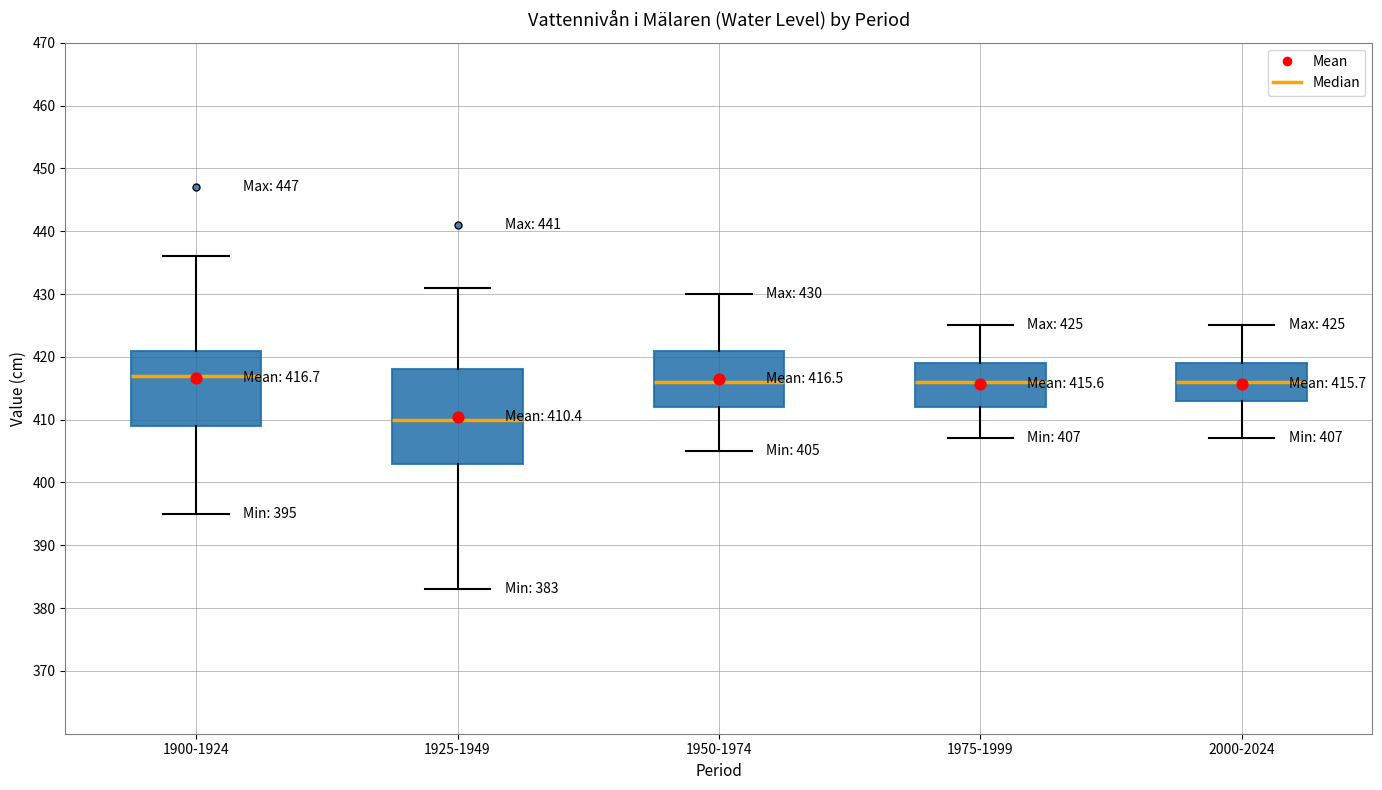

Which box has the lowest median line?

1925-1949